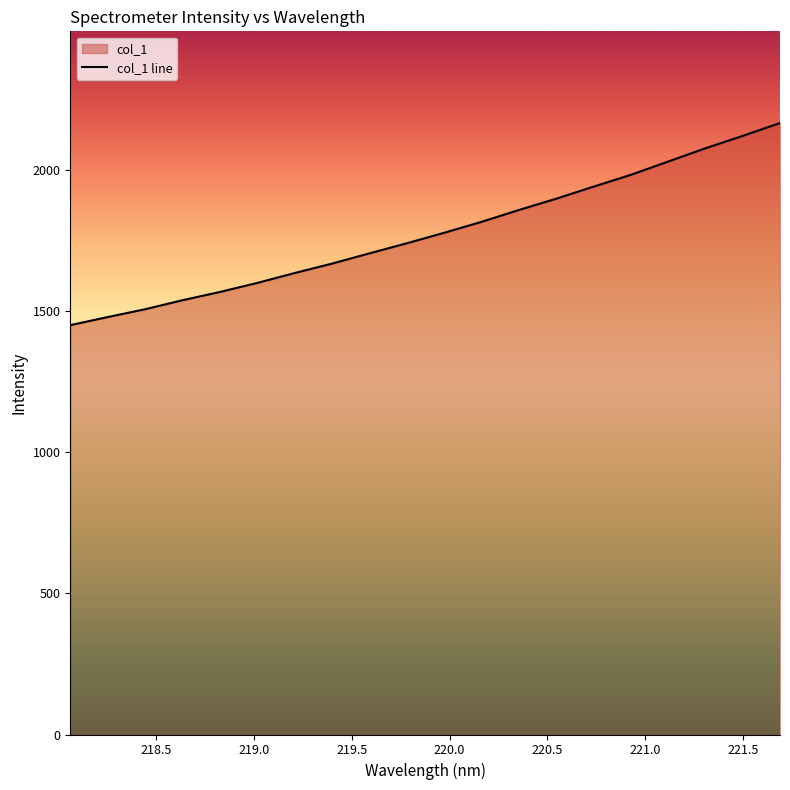

Rank the categories by value from highest to lowest.

221.6902, 221.4993, 221.3083, 221.1174, 220.9264, 220.7354, 220.5444, 220.3533, 220.1623, 219.9712, 219.7801, 219.589, 219.3979, 219.2067, 219.0156, 218.8244, 218.6332, 218.442, 218.2508, 218.0596